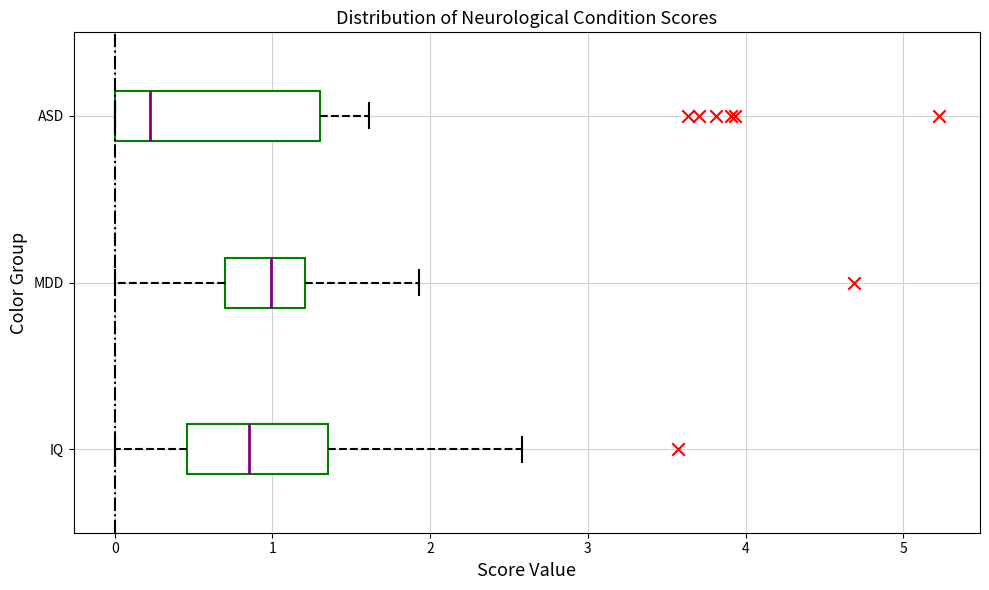

Where does the left whisker of the box for MDD end on the x-axis? The values are not printed on the chart, so give them approximately, as read against the axis.

0.0